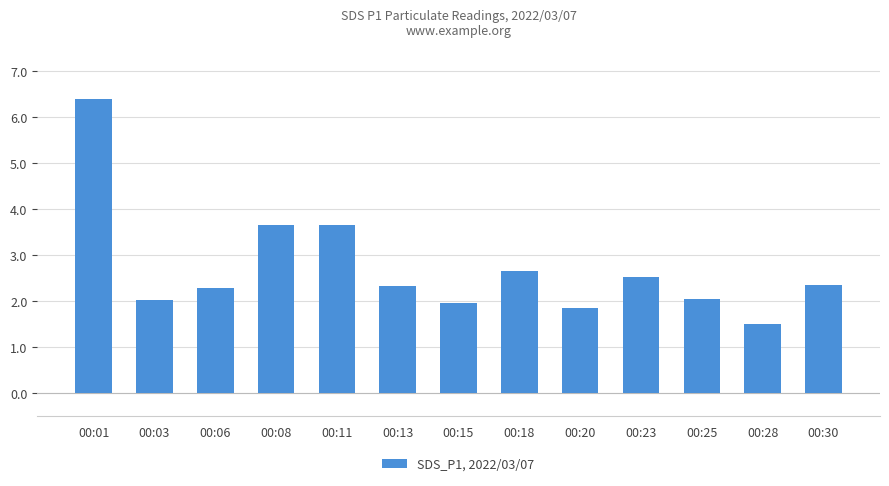

The chart shows a value of 2.0 at 00:25. True or false?

True